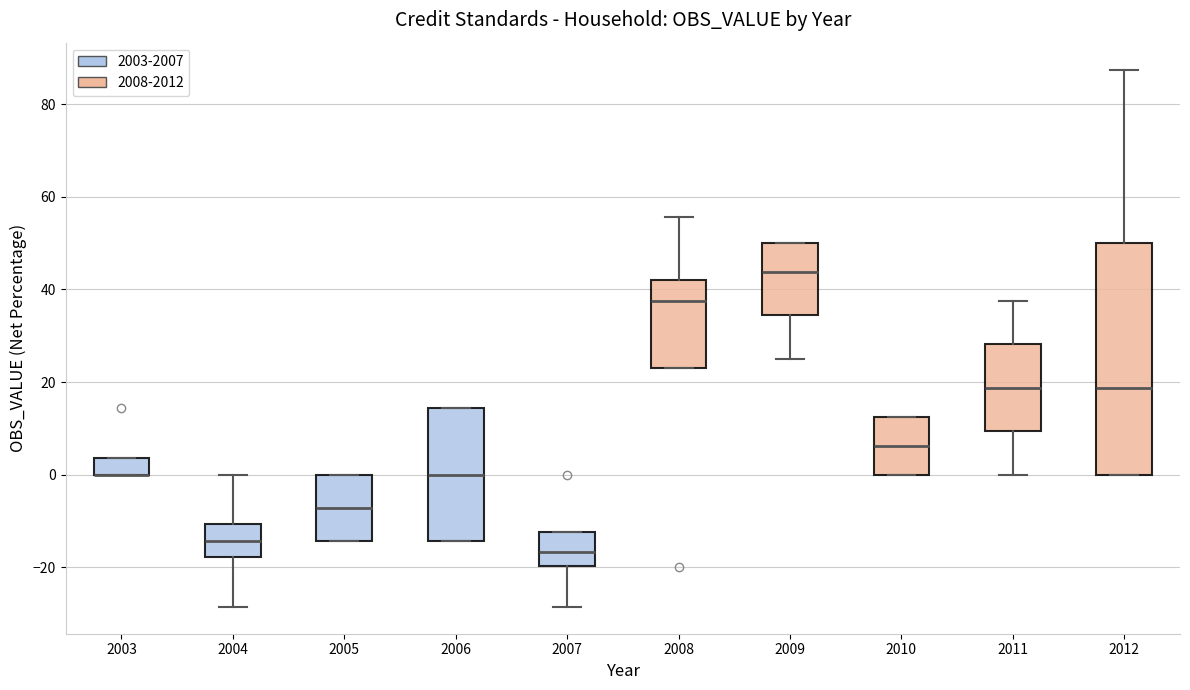

Reading left to right, transcribe this box plot: for each box, give where its median line is, the range the box spans, and where its two whiskers end, as read against the y-axis. The values are not printed on the chart, so give them approximately, as read against the axis.

2003: median 0 (drawn on the box's lower edge), box 0 to 4, whiskers 0 to 4
2004: median -14, box -18 to -10, whiskers -28 to 0
2005: median -8, box -14 to 0, whiskers -14 to 0
2006: median 0, box -14 to 14, whiskers -14 to 14
2007: median -16, box -20 to -12, whiskers -28 to -12
2008: median 38, box 24 to 42, whiskers 24 to 56
2009: median 44, box 34 to 50, whiskers 26 to 50
2010: median 6, box 0 to 12, whiskers 0 to 12
2011: median 18, box 10 to 28, whiskers 0 to 38
2012: median 18, box 0 to 50, whiskers 0 to 88